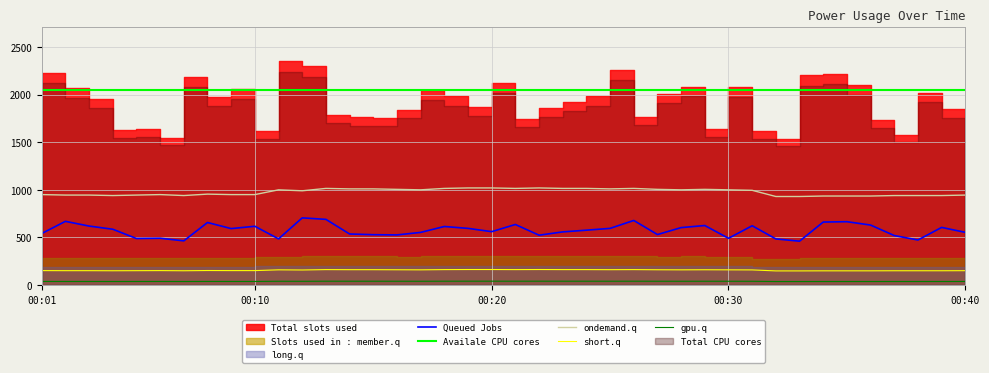

What is the highest value of the short.q series?

163.2